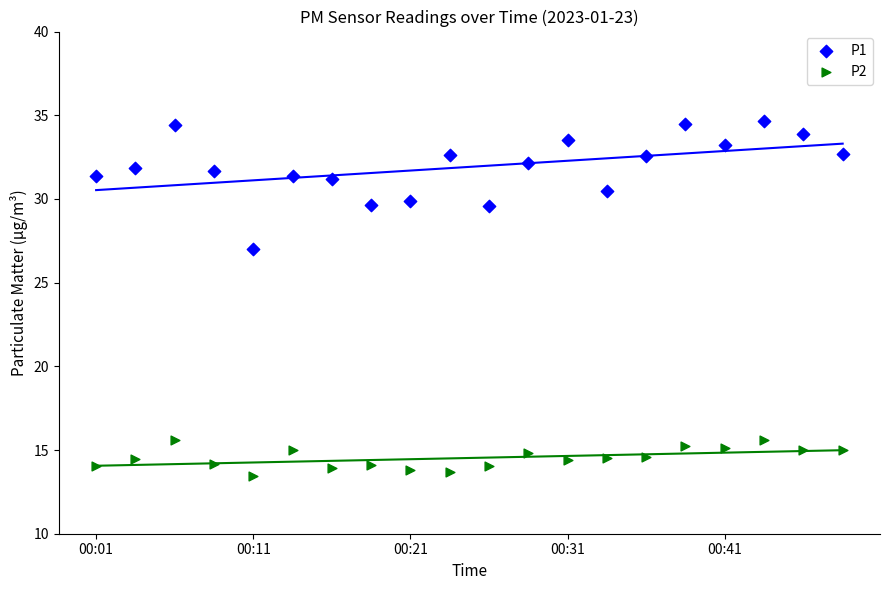

Across all data points, what is the range of Y values (max minus min)?

21.2